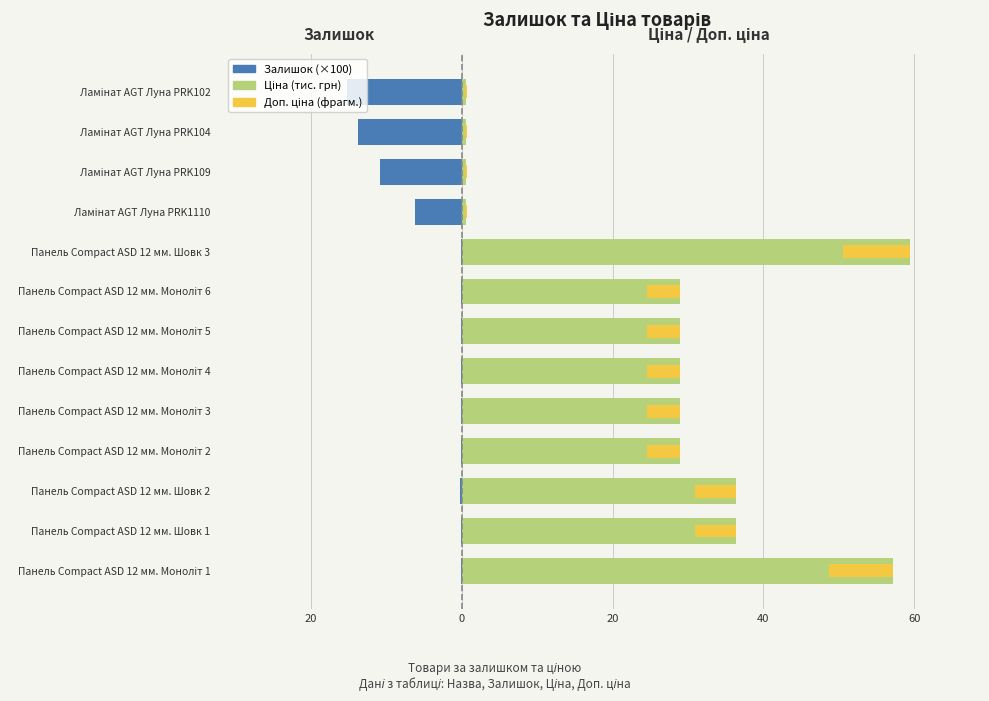

How many data points does each series have?

13